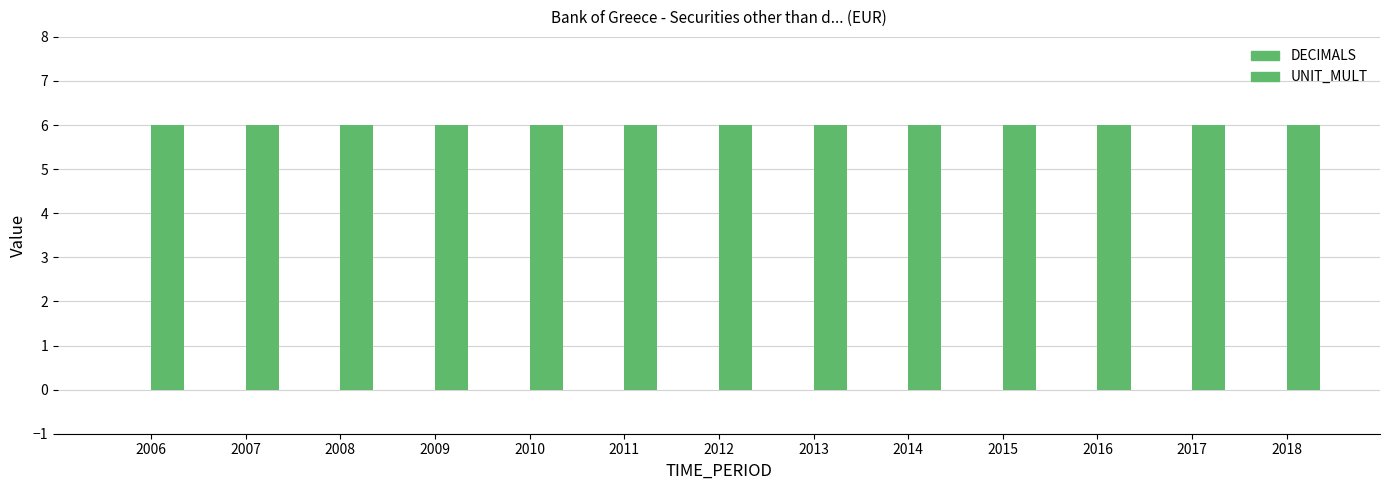

Rank the series by their average value, from highest to lowest.

UNIT_MULT, DECIMALS